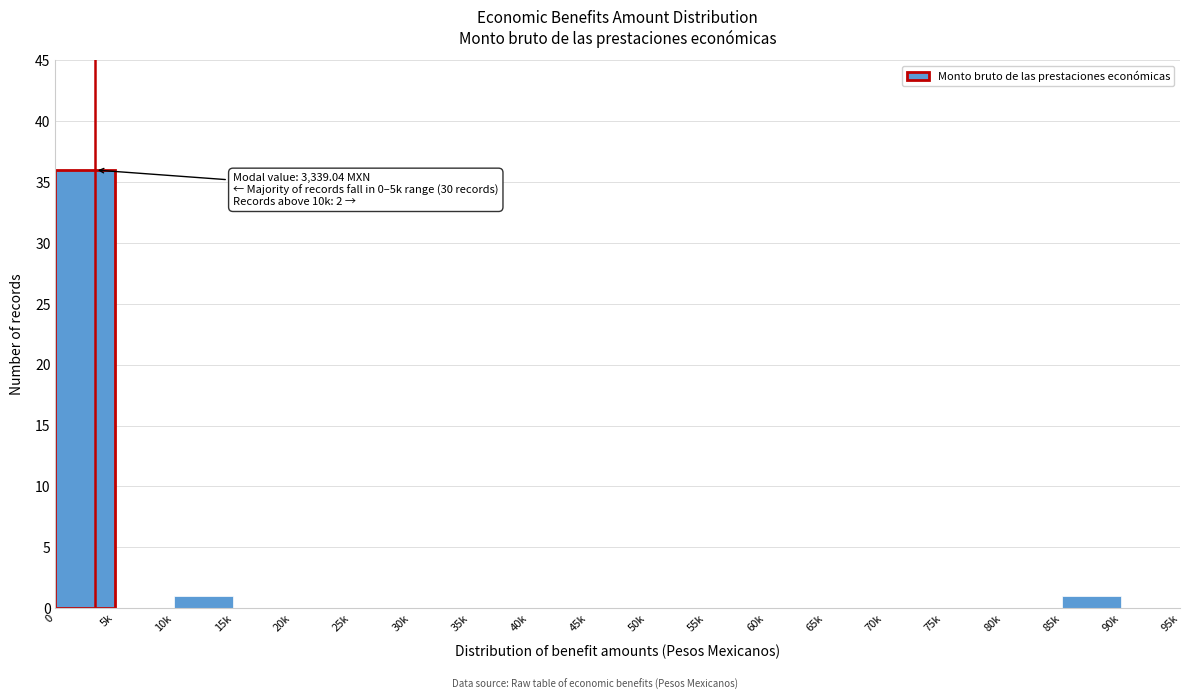

Reading left to right, extract all data points from this chart.

0=36	5k=0	10k=1	15k=0	20k=0	25k=0	30k=0	35k=0	40k=0	45k=0	50k=0	55k=0	60k=0	65k=0	70k=0	75k=0	80k=0	85k=1	90k=0